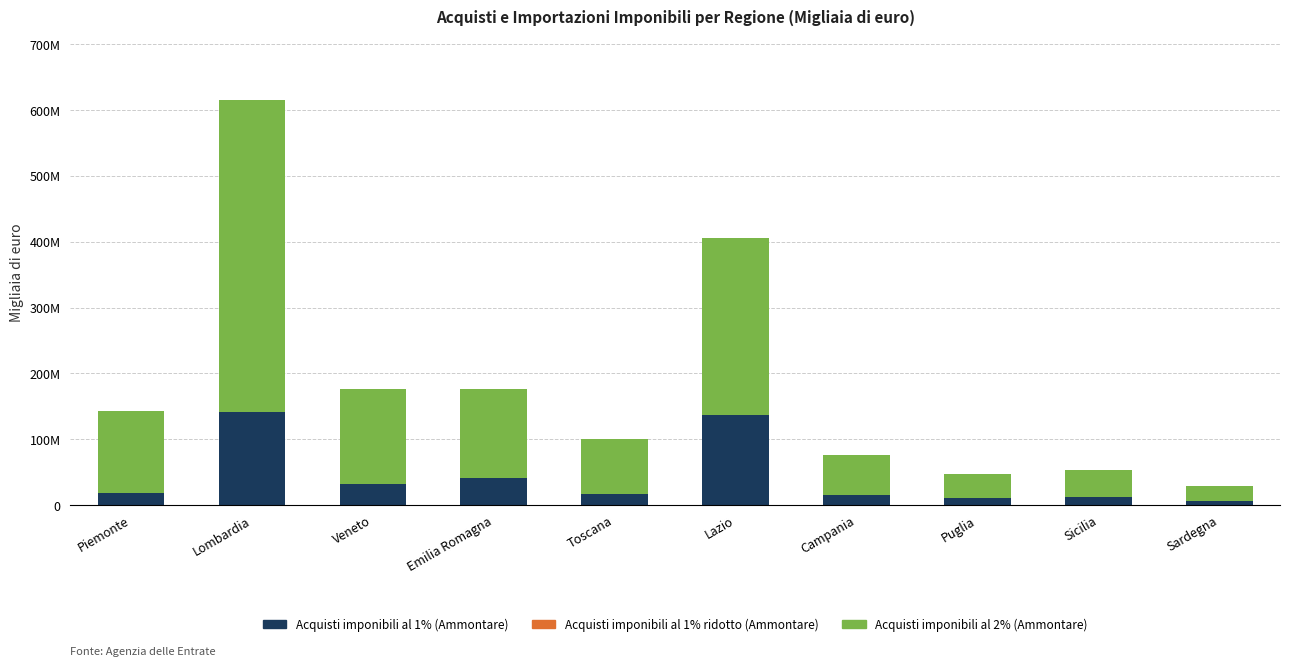

Are the bars horizontal?

No